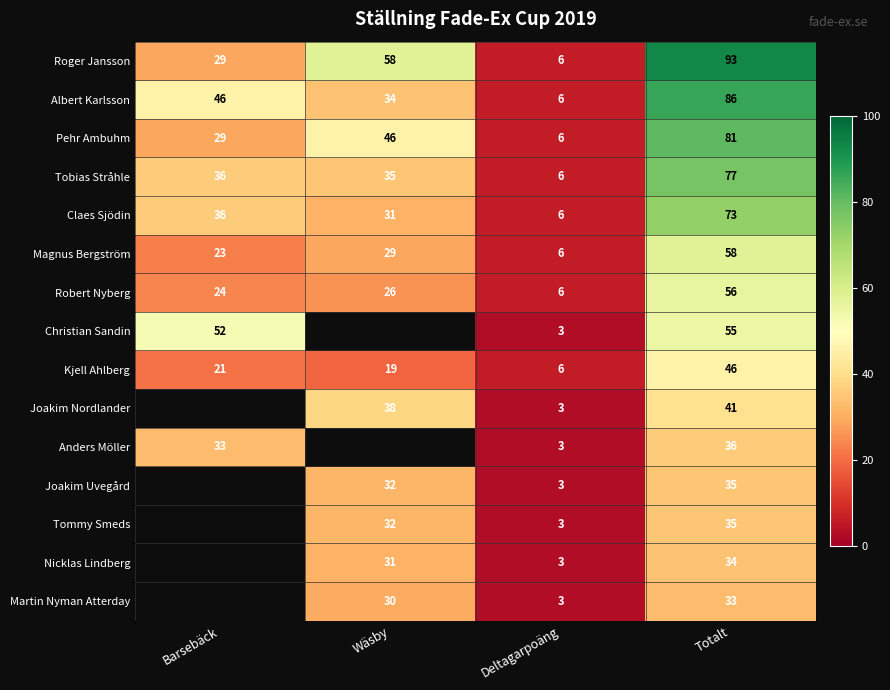

What is the difference between the Kjell Ahlberg values at Wäsby and Deltagarpoäng?

13